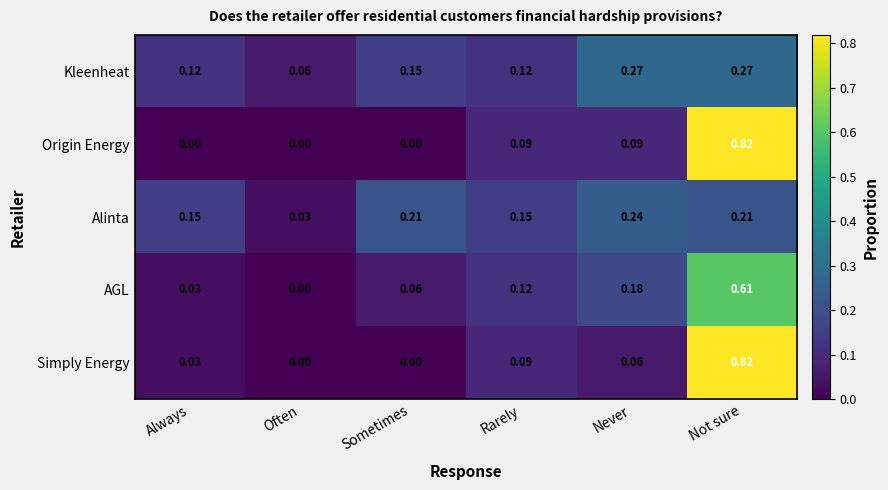

Which category has the highest value across all series?

Not sure